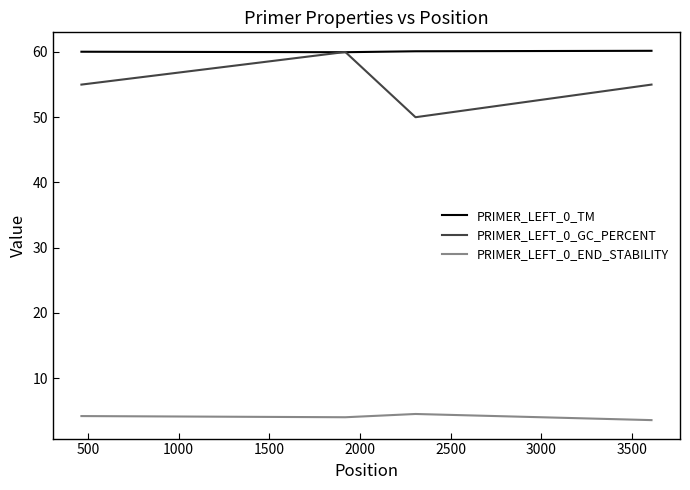

What is the greatest value displayed?

60.2